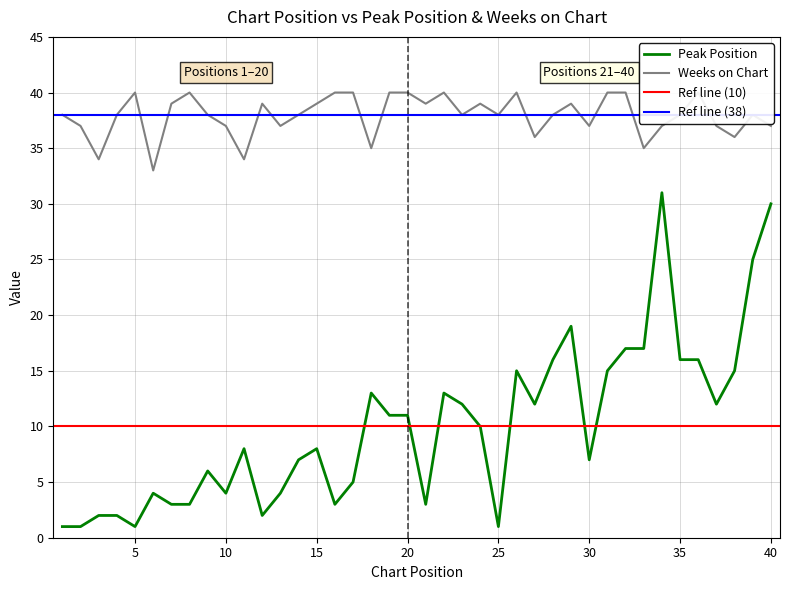

The value of Peak Position at 16 is 4. True or false?

False